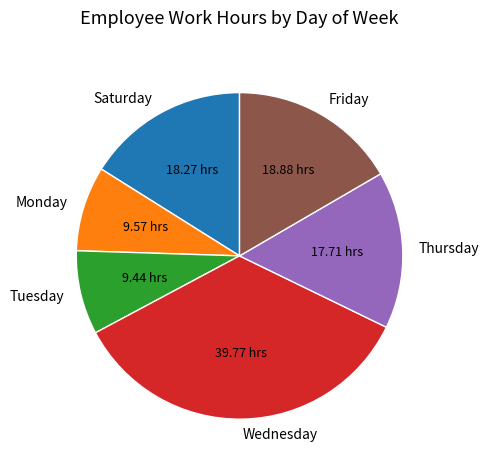

Which slice is the largest?

Wednesday